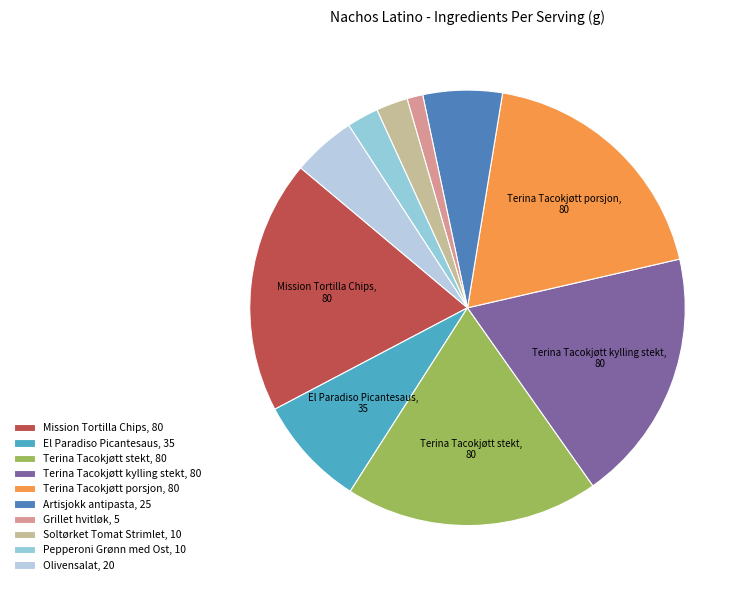

How many slices are in this pie chart?

10